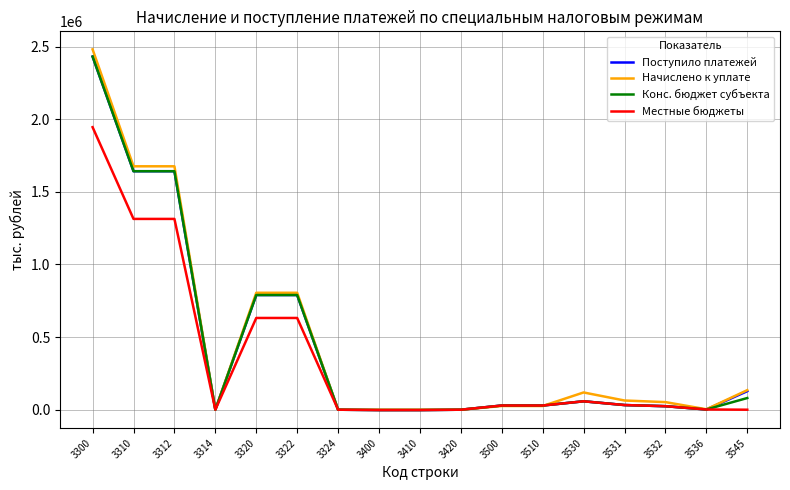

At which category is the sum across all series the highest?

3300